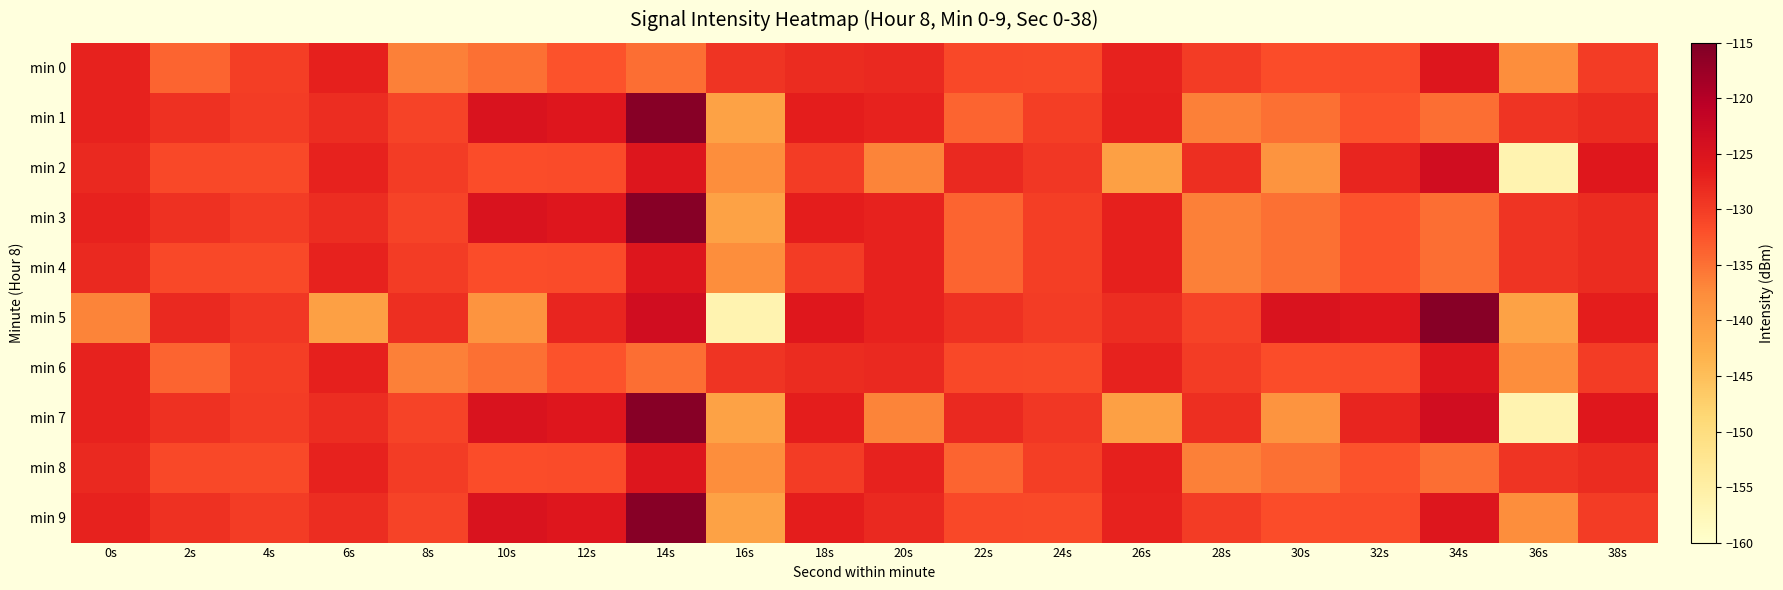

How many data points does each series have?

20